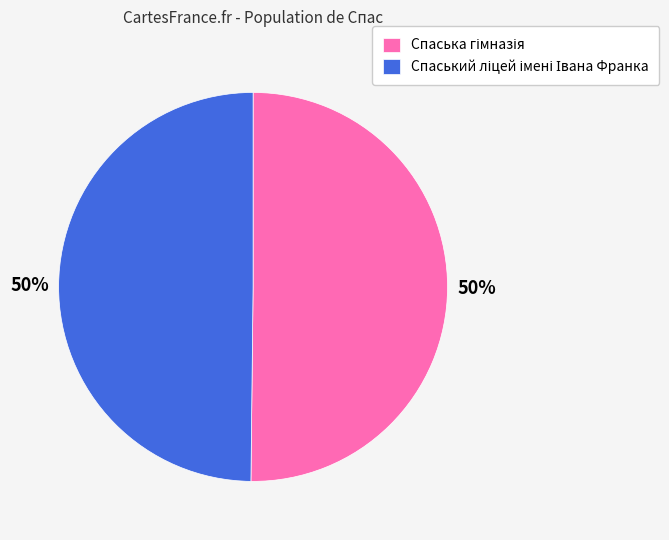

What percentage is NOT represented by Спаський ліцей імені Івана Франка?

50.2%